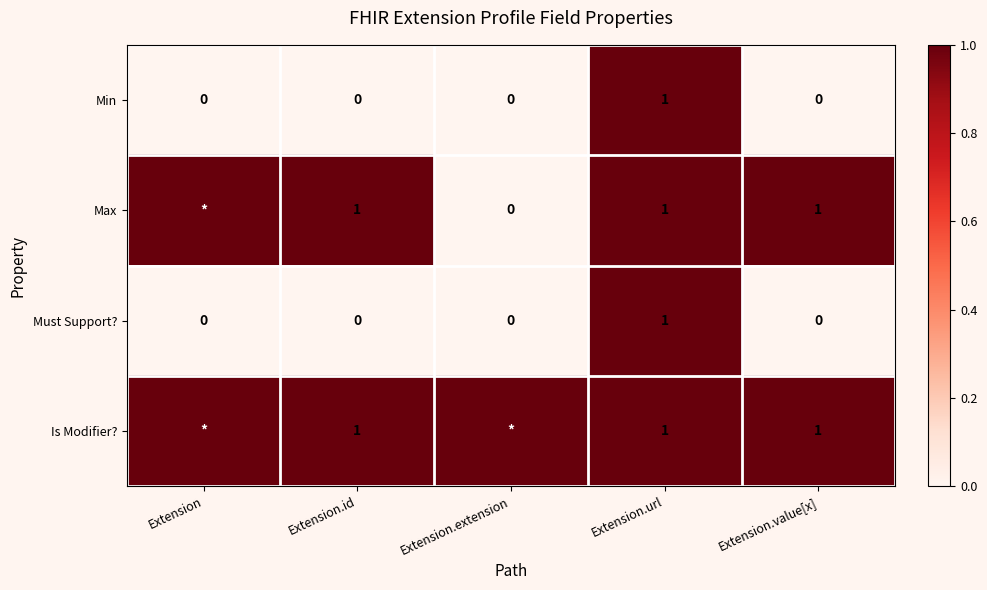

How many Must Support? values are between 0 and 1?

5